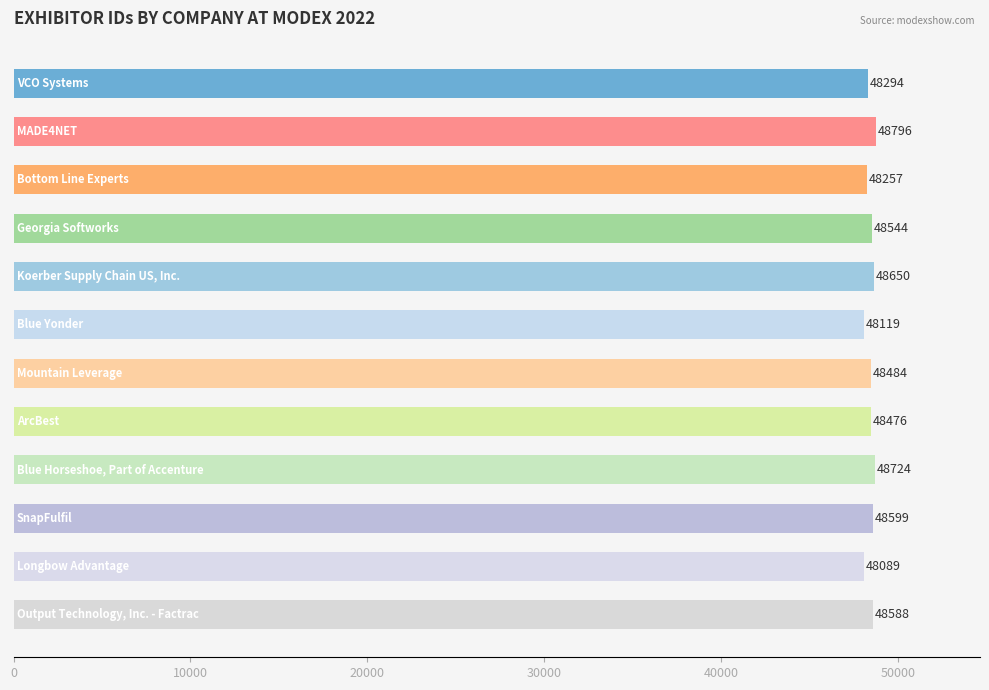

What is the minimum value shown in the chart?

48089